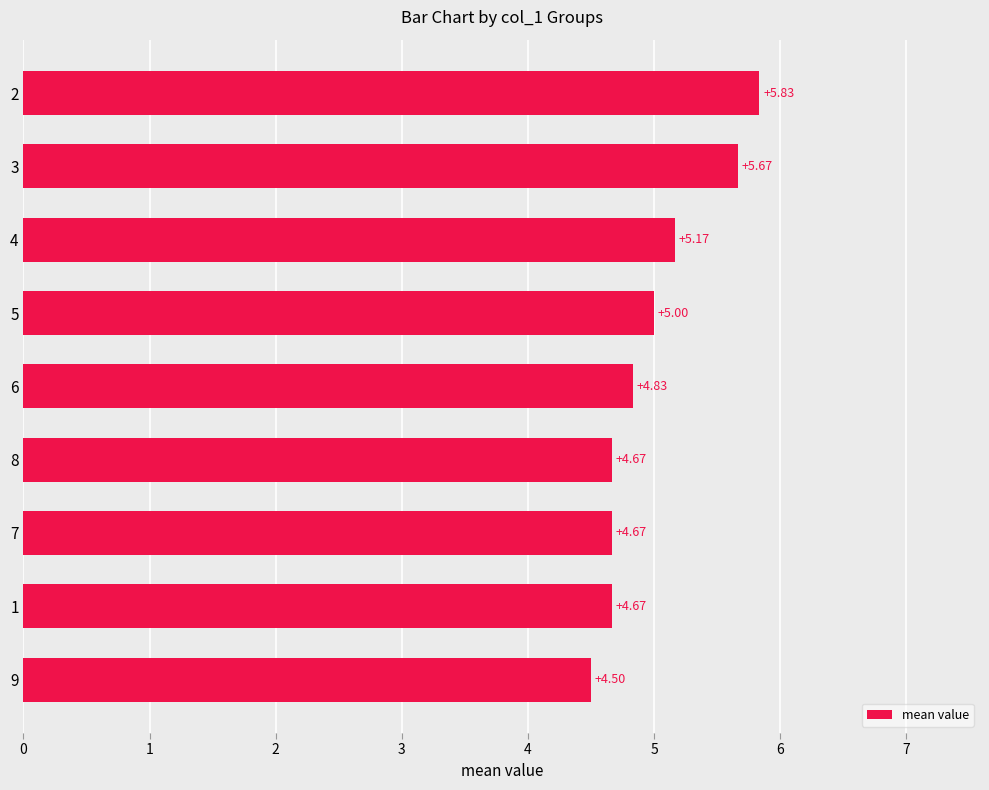

Approximately how many times larger is the value at 9 compared to 2?

0.8